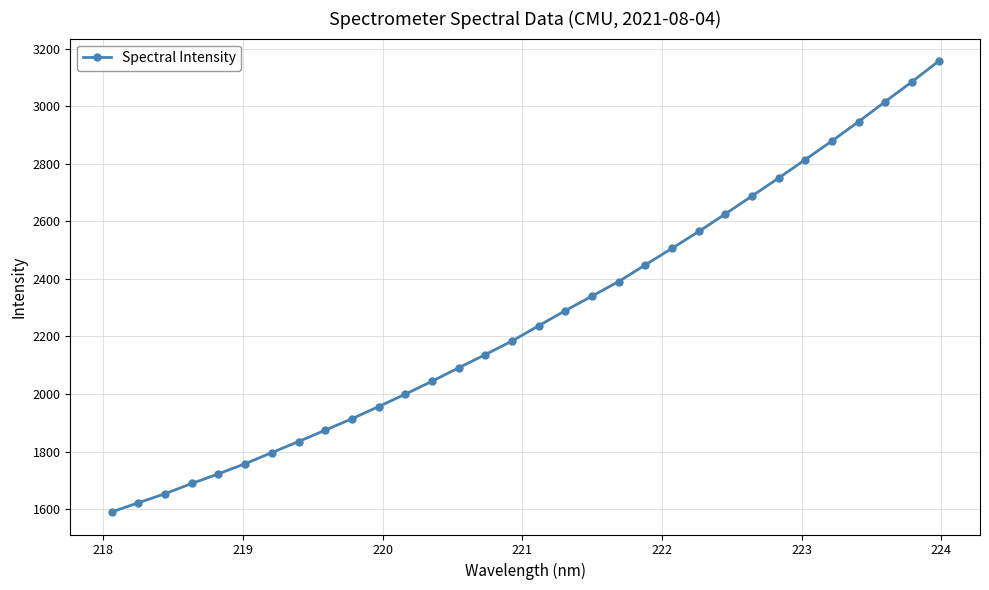

What is the maximum value shown in the chart?

3157.2